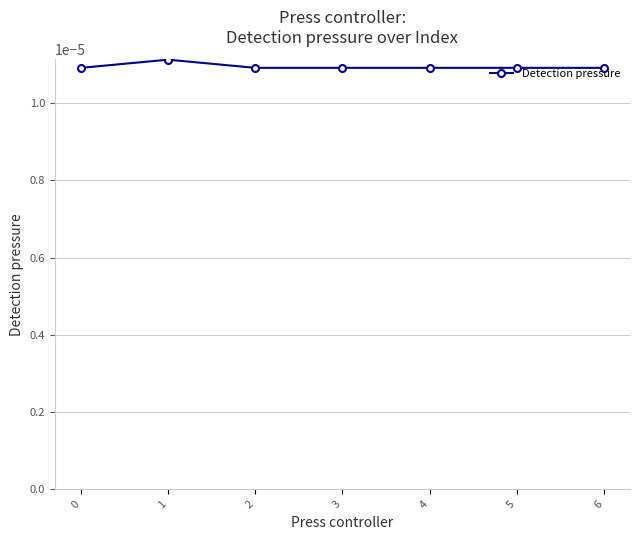

Does the chart have visible grid lines?

Yes